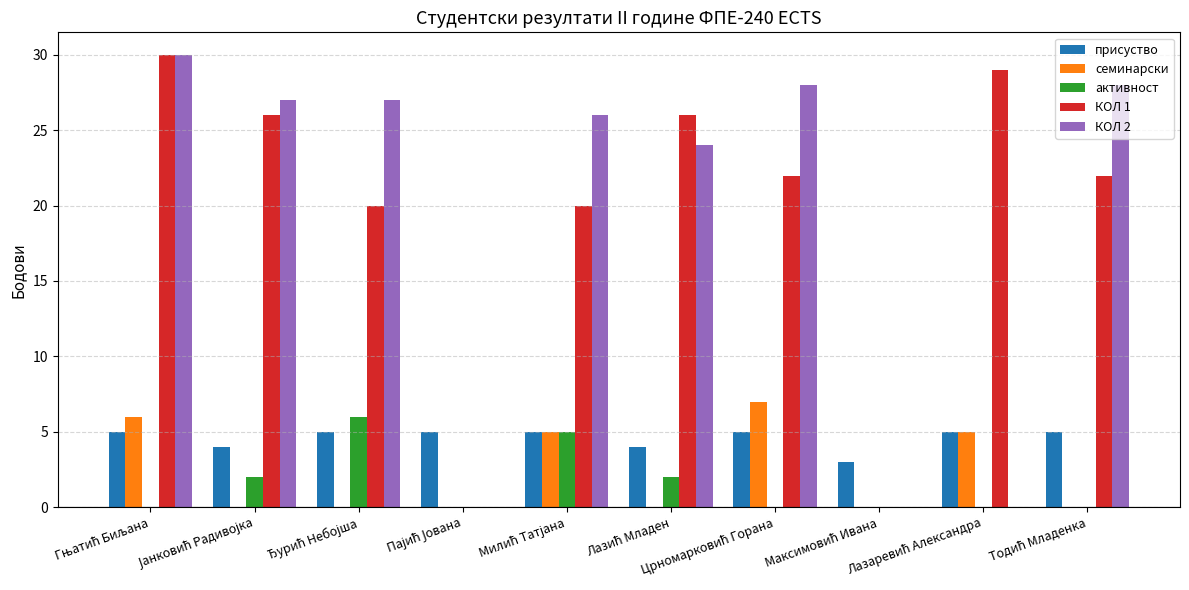

Are the bars horizontal?

No